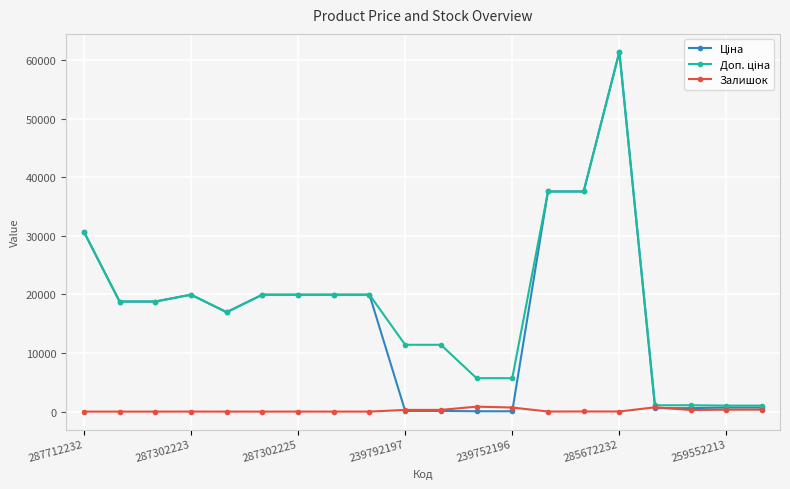

True or false: Залишок has more than 0 interior local peaks.

True